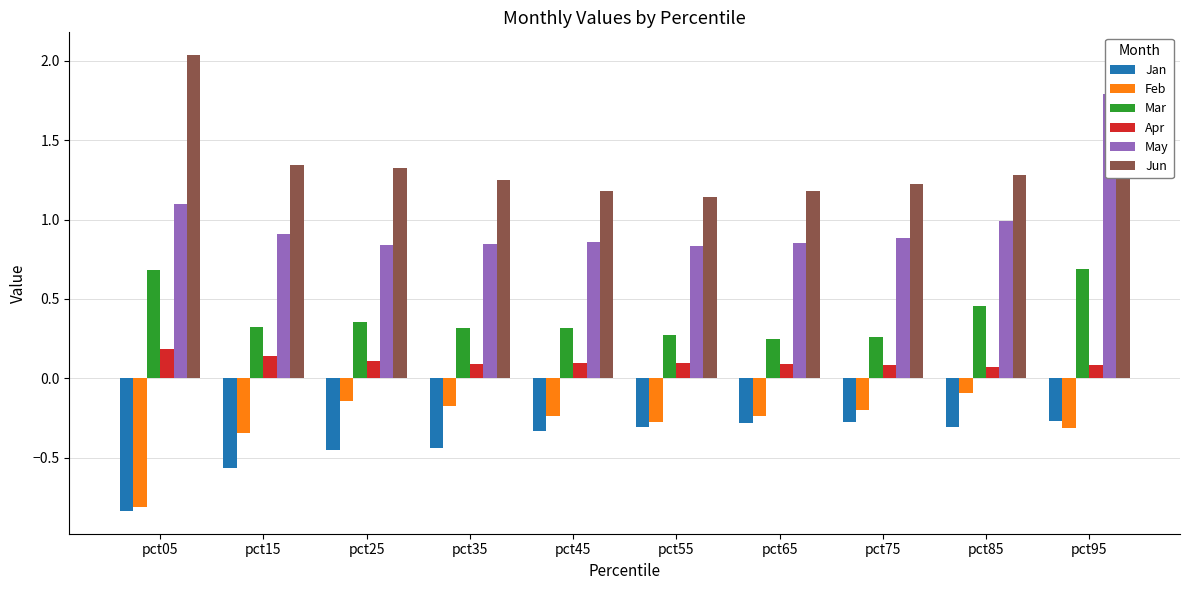

What is the maximum value for Apr?

0.2